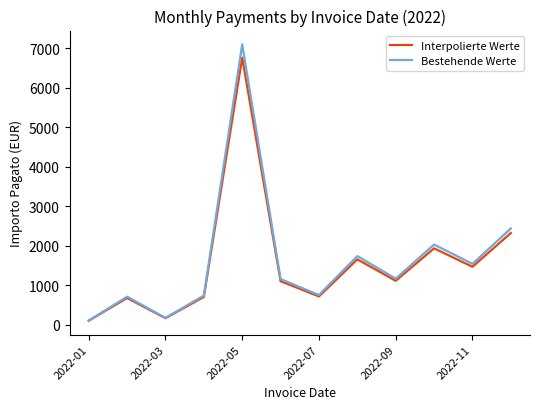

List the series in order of their peak value, lowest first.

Interpolierte Werte, Bestehende Werte